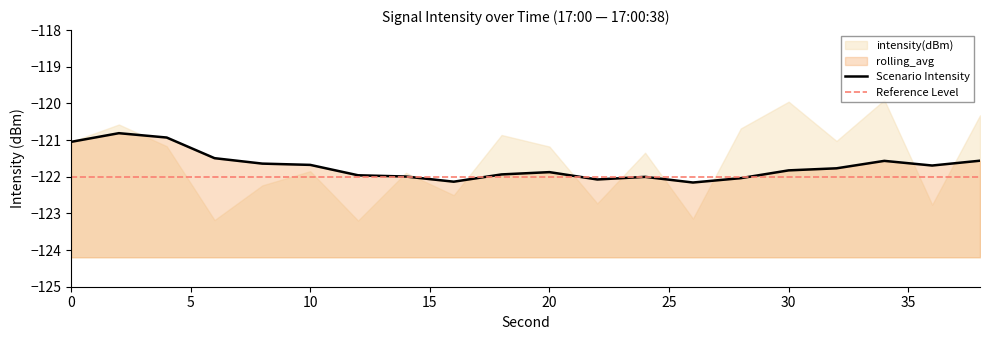

List the labels in order of value, largest first.

2, 4, 0, 6, 38, 34, 8, 10, 36, 32, 30, 20, 18, 12, 14, 24, 28, 22, 16, 26